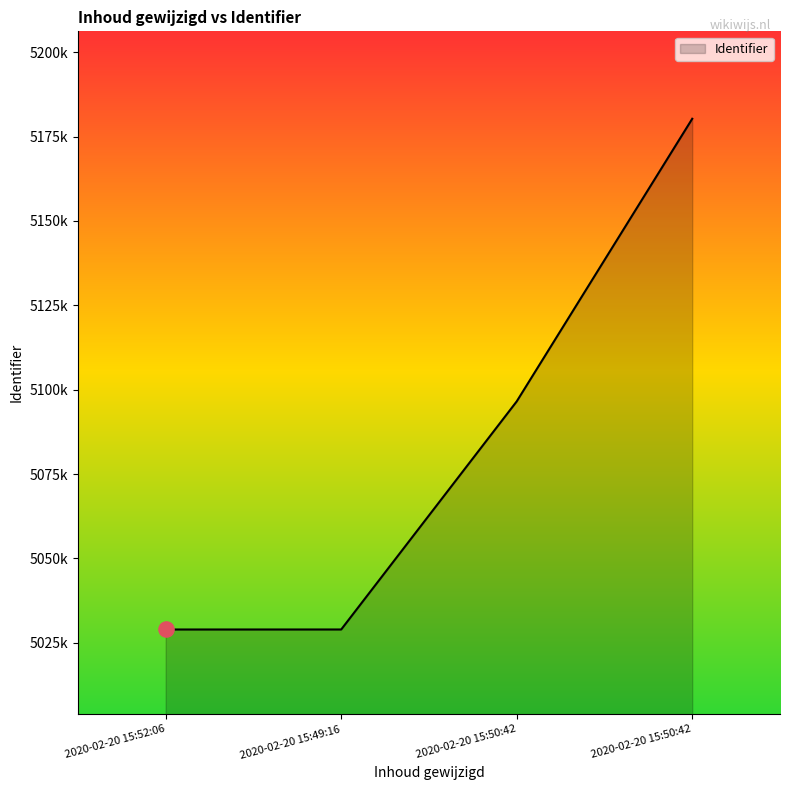

What is the ratio of the value at 2020-02-20 15:49:16 to the value at 2020-02-20 15:52:06?

1.0